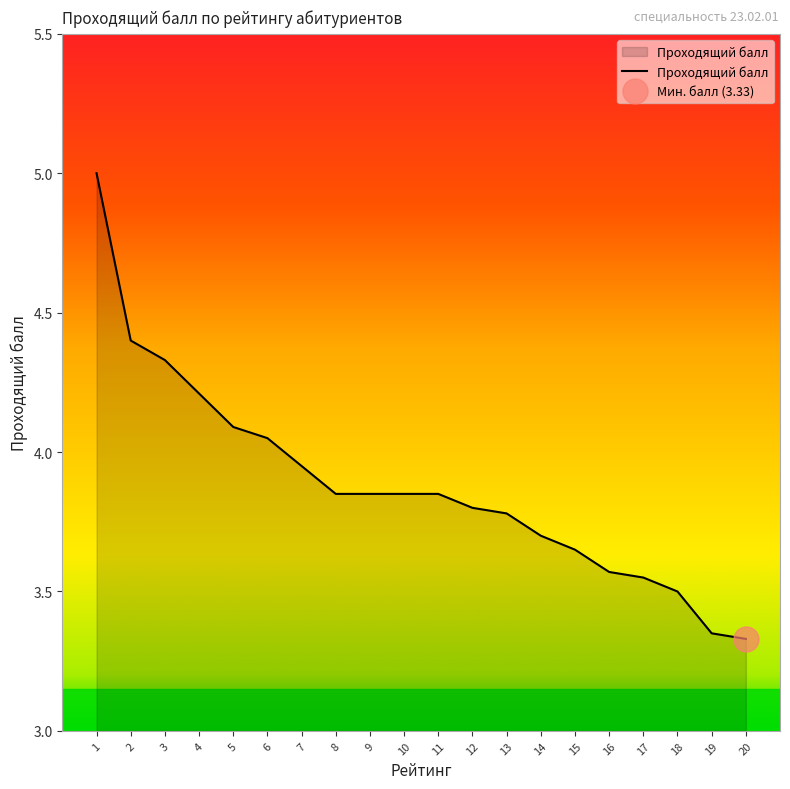

What is the difference between the second highest and second lowest values?

1.1